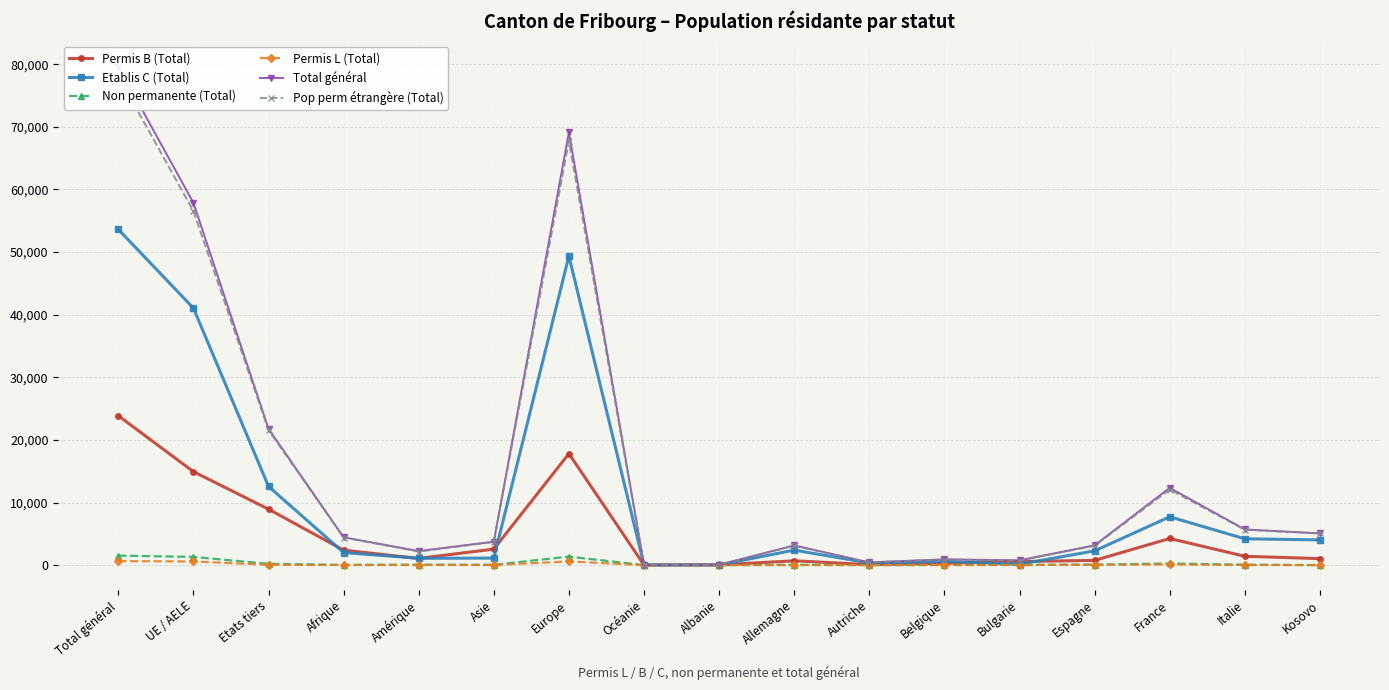

How many interior local valleys does the Etablis C (Total) series have?

4